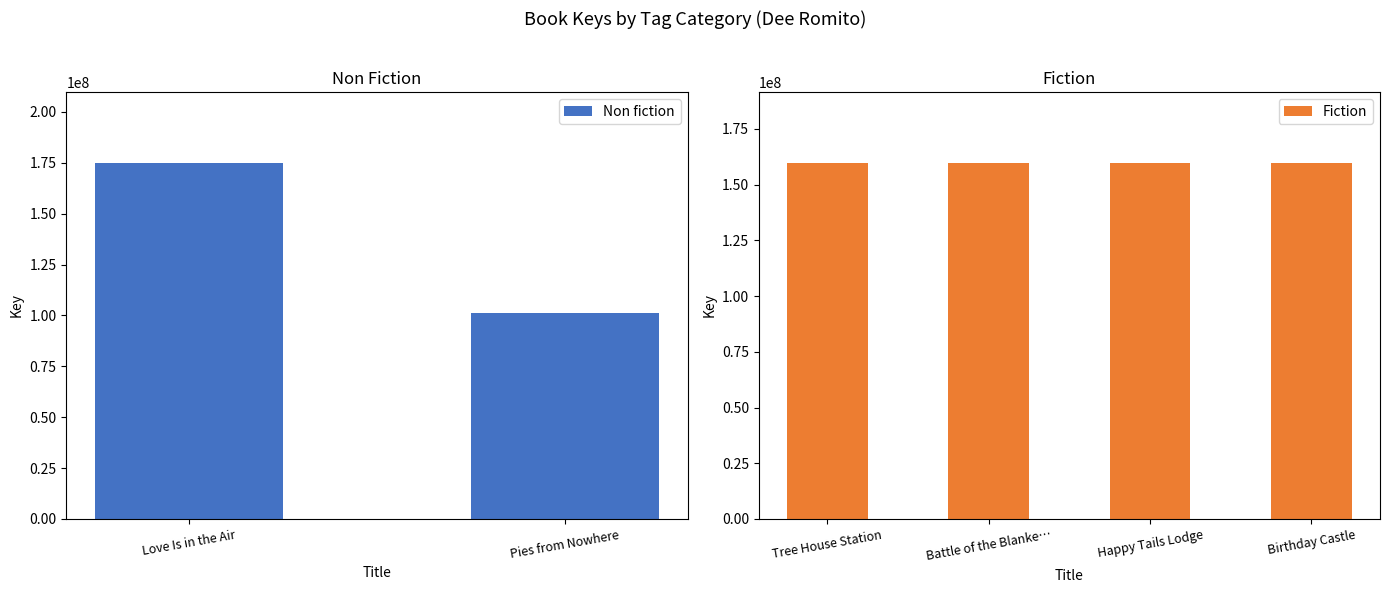

How many data points are above 159636105?

1